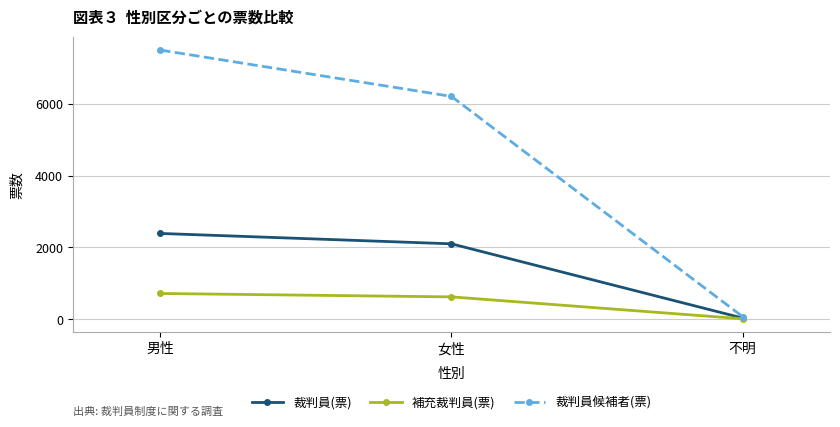

Is the value of 補充裁判員(票) at 女性 greater than the value of 裁判員候補者(票) at 不明?

Yes